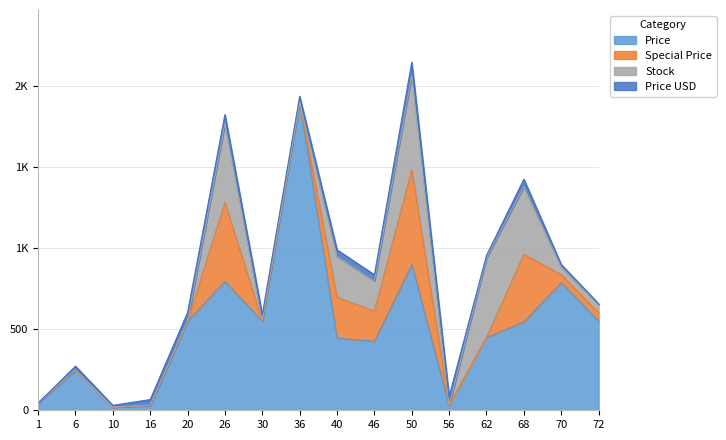

What is the difference between the maximum and second lowest values in the Stock series?

583.0